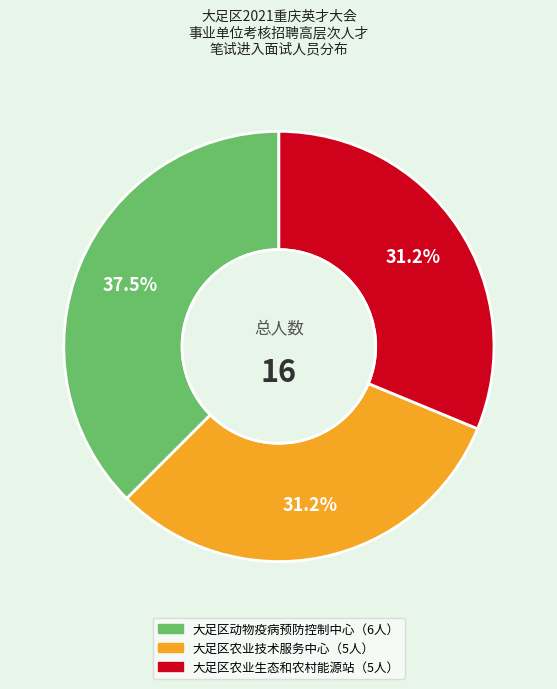

Is there a majority slice in this chart?

No